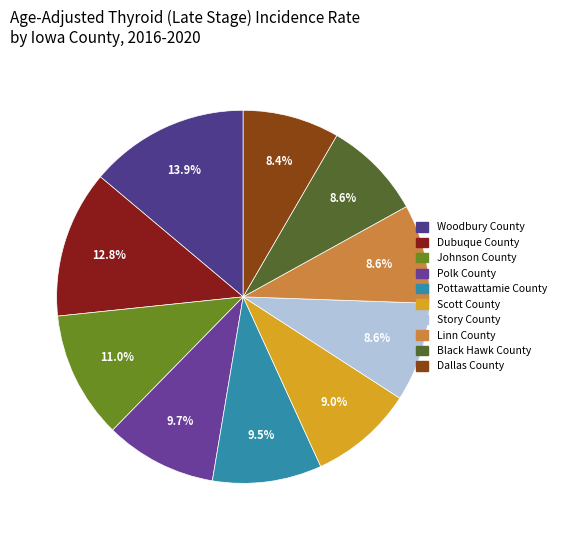

Which slice is the smallest?

Dallas County